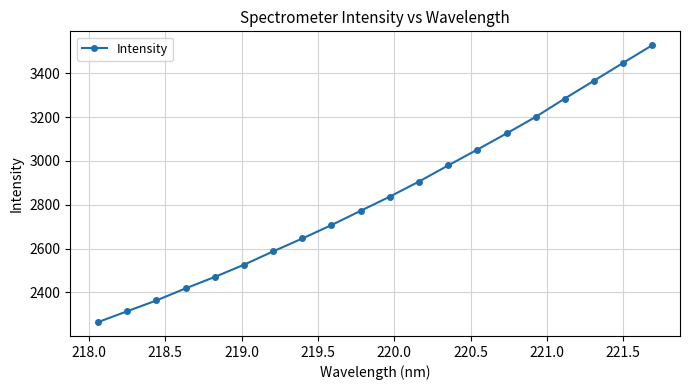

Reading right to left, extract all data points from this chart.

3527.7	3446.9	3365.6	3284.3	3200.5	3124.9	3051.4	2979.1	2905.7	2836.9	2772.1	2707.0	2645.8	2586.9	2526.0	2470.4	2418.1	2363.1	2313.8	2264.3